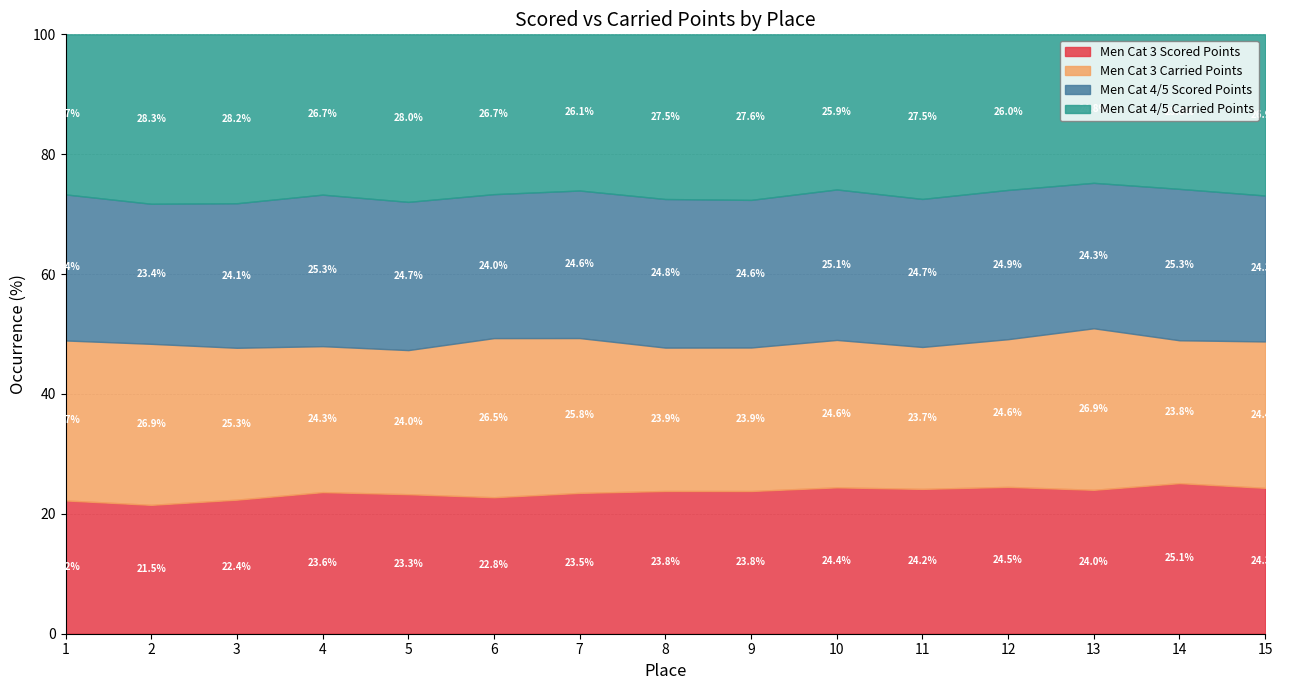

What is the total value across all series at 10?

100.0